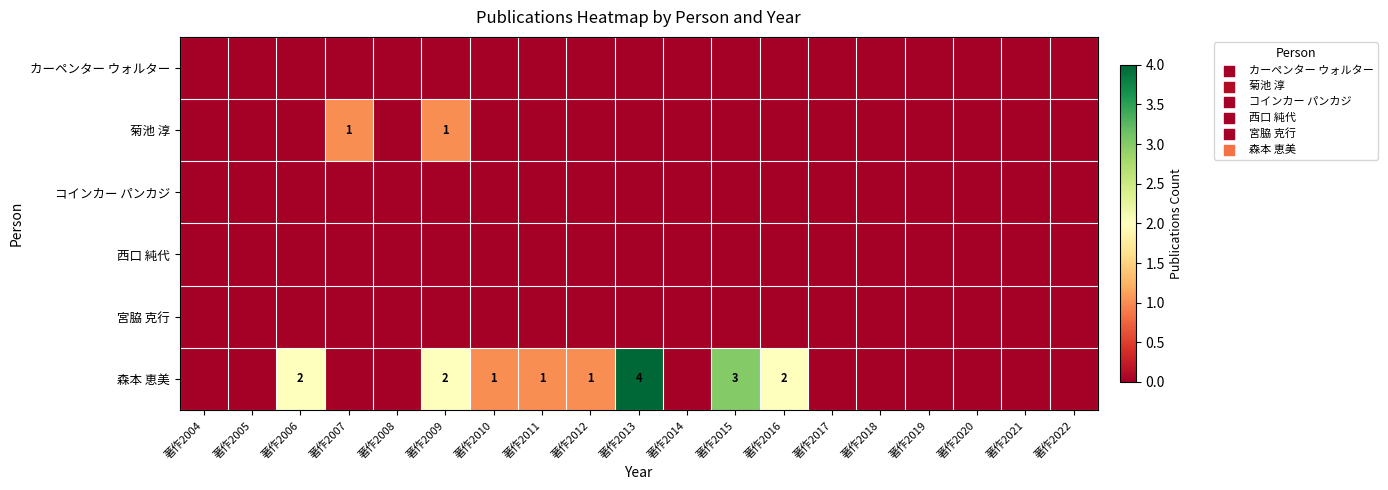

Which series changed the most between 著作2005 and 著作2012?

森本 恵美